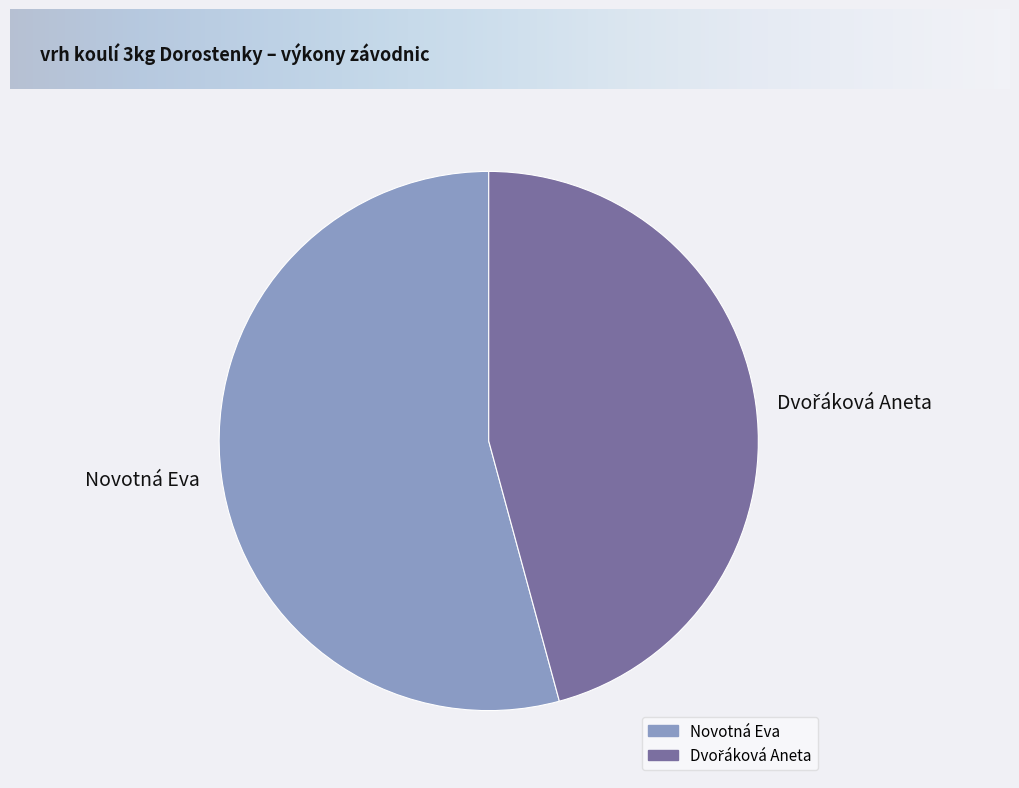

What is the largest slice in the pie chart?

Novotná Eva